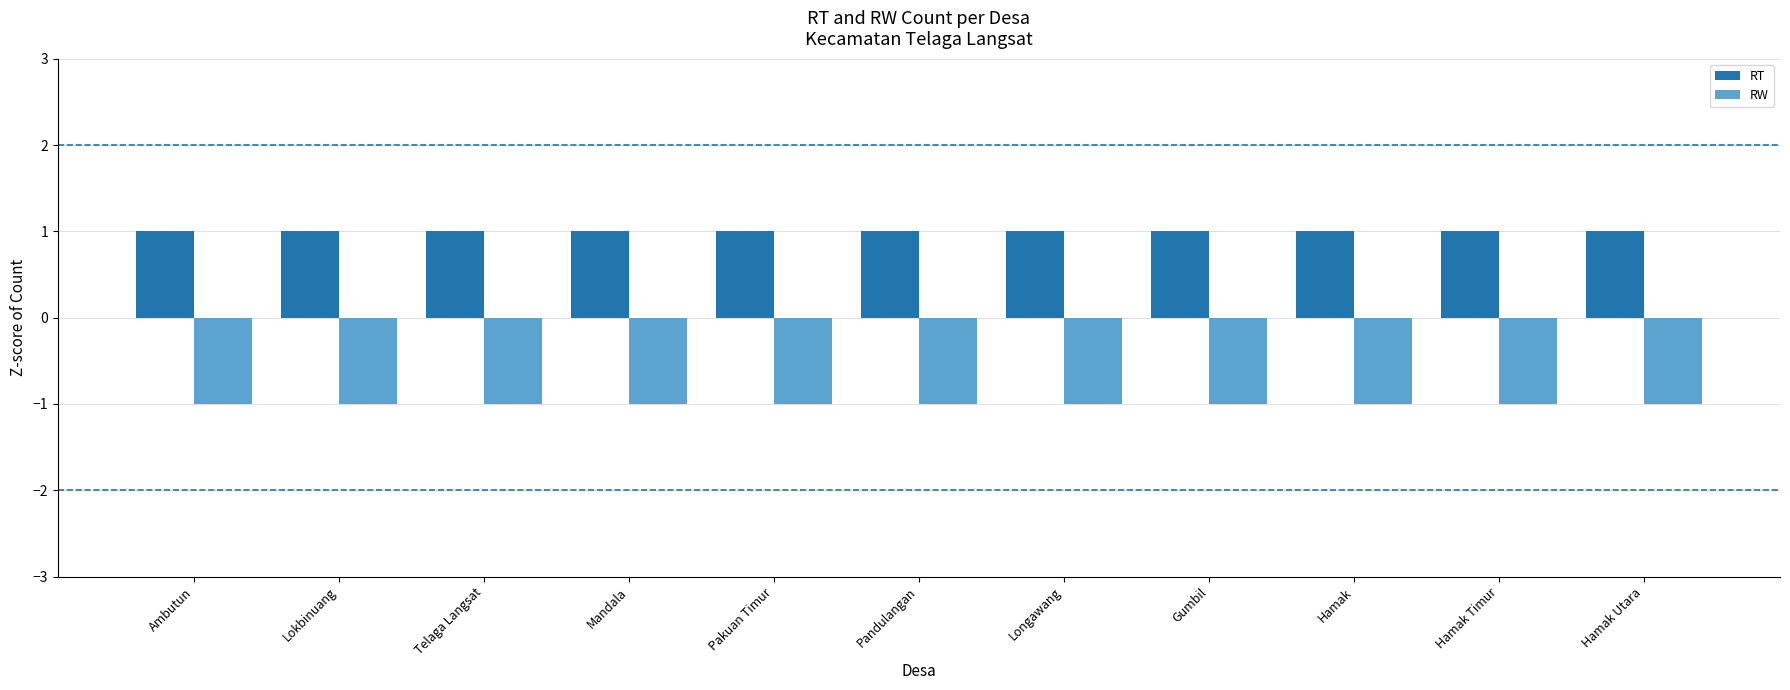

Does the chart contain stacked bars?

No